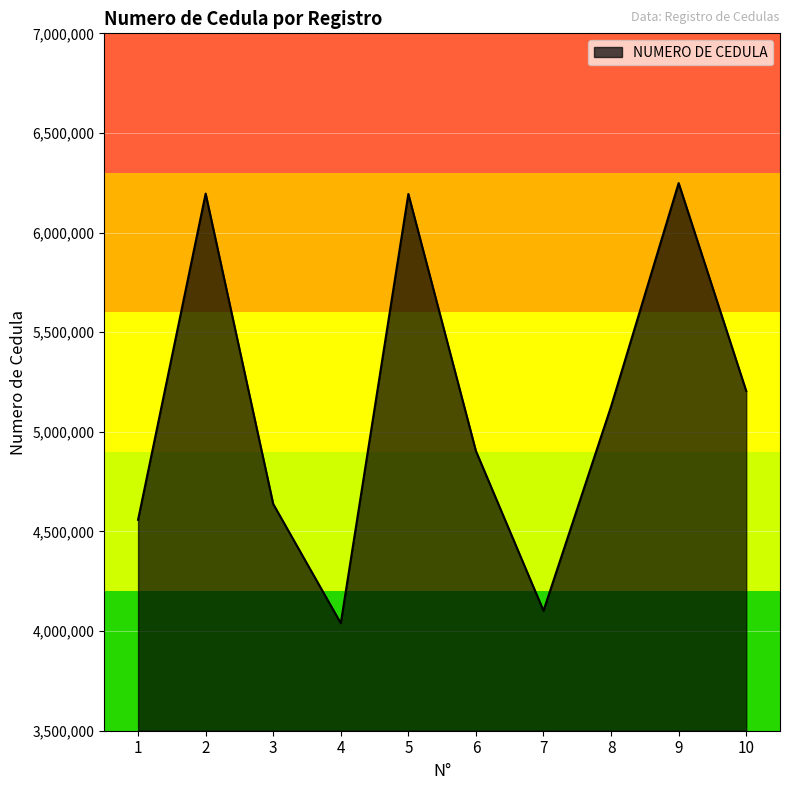

What is the ratio of the value at 8 to the value at 5?

0.8